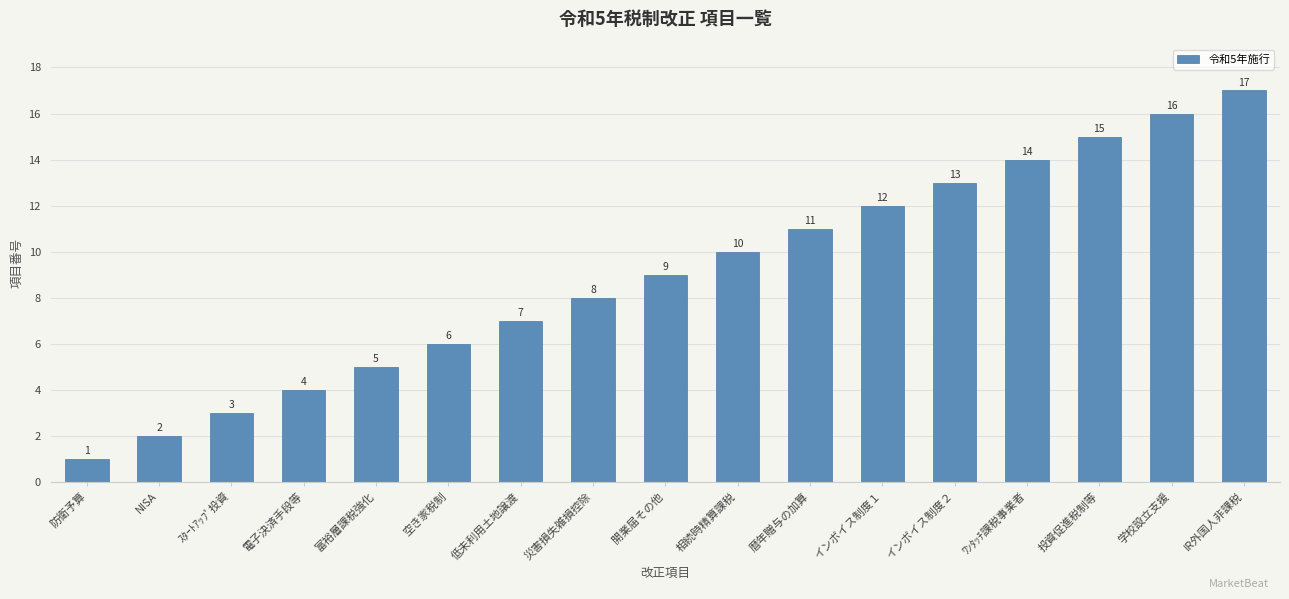

Reading right to left, list all the values displayed in this chart.

17	16	15	14	13	12	11	10	9	8	7	6	5	4	3	2	1